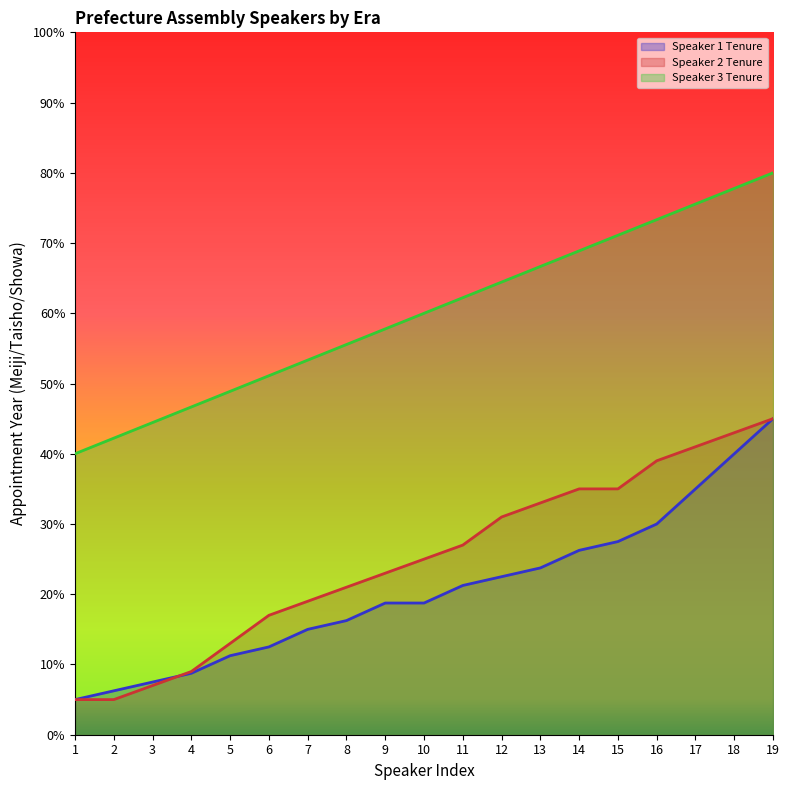

Between which two adjacent categories do Speaker 1 Tenure and Speaker 2 Tenure first intersect?

3 and 4